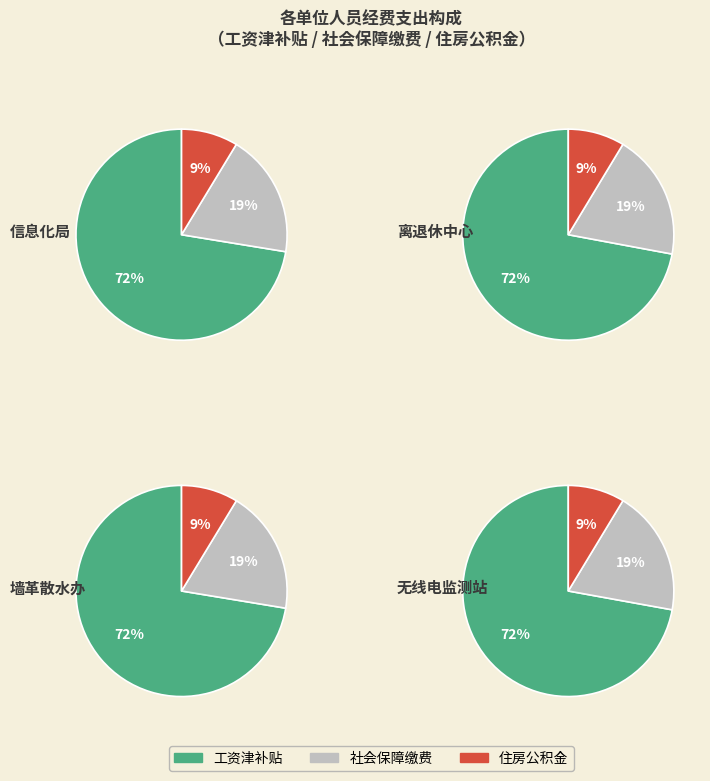

The 工资津补贴 slice represents 72% of the pie. True or false?

True